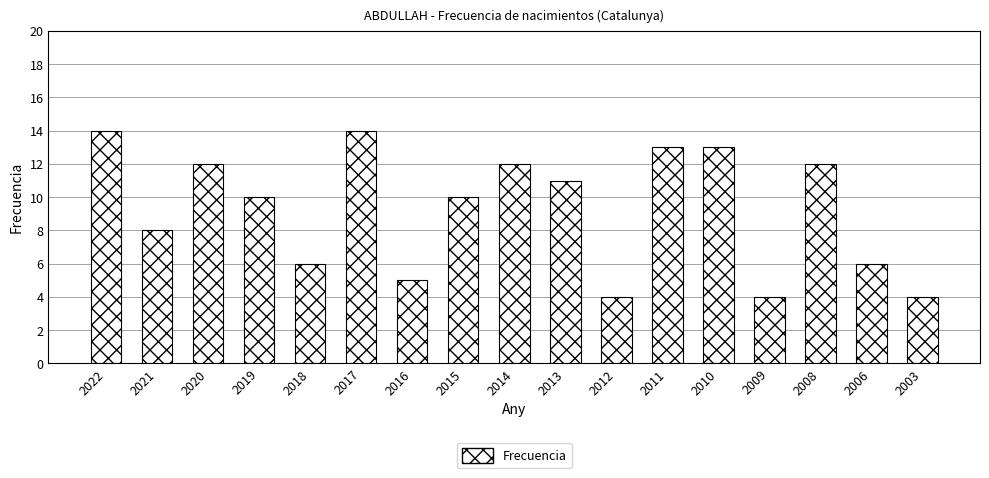

What is the maximum value shown in the chart?

14